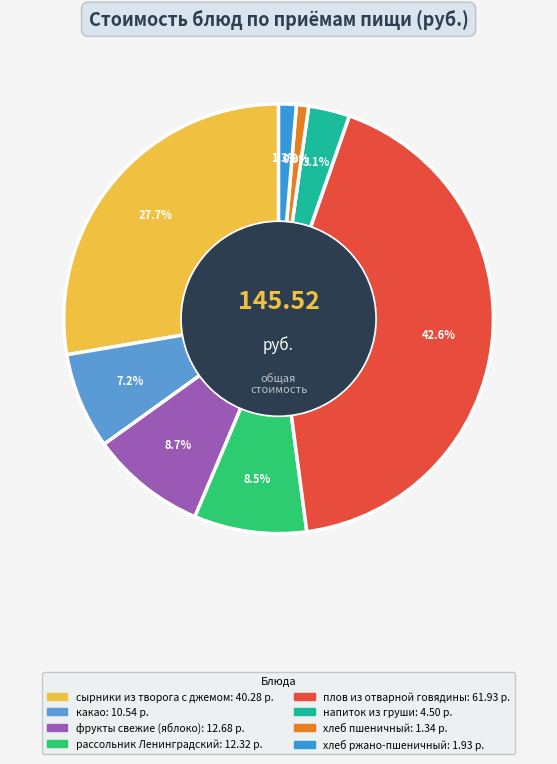

To the nearest percent, what percentage of the pie is хлеб ржано-пшеничный?

1%